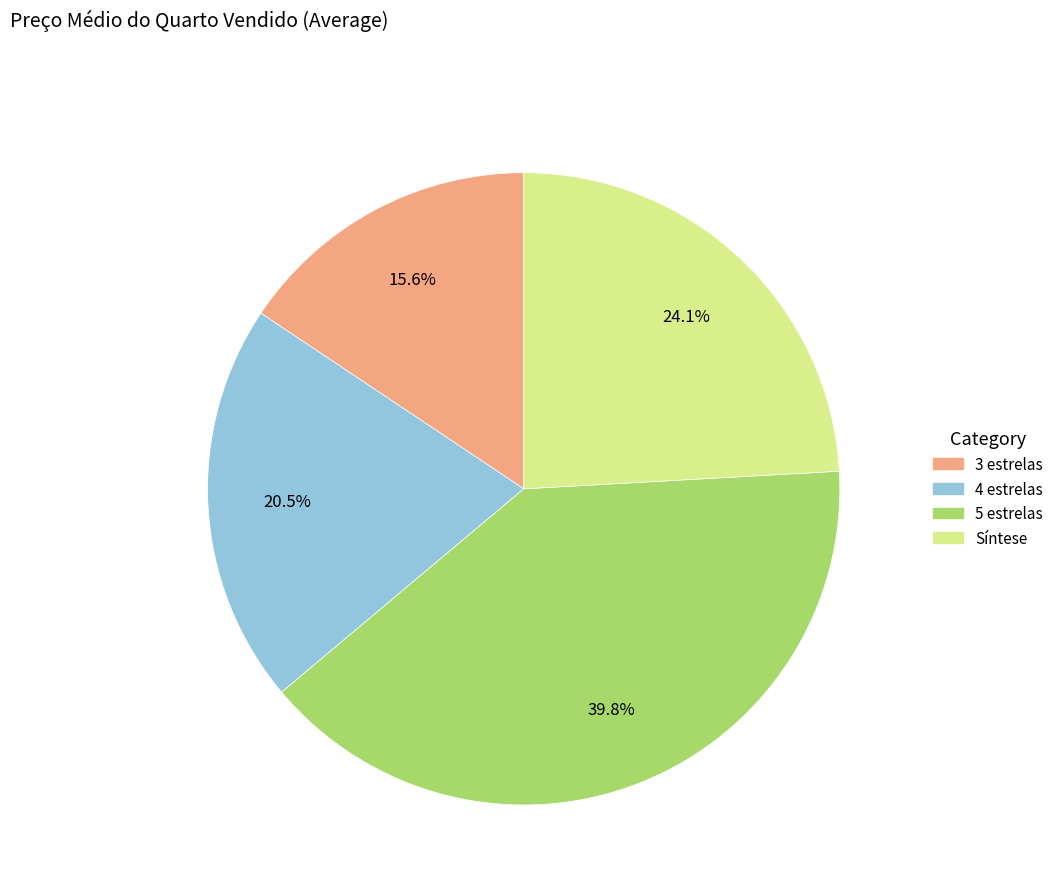

True or false: Síntese accounts for 24% of the total.

True